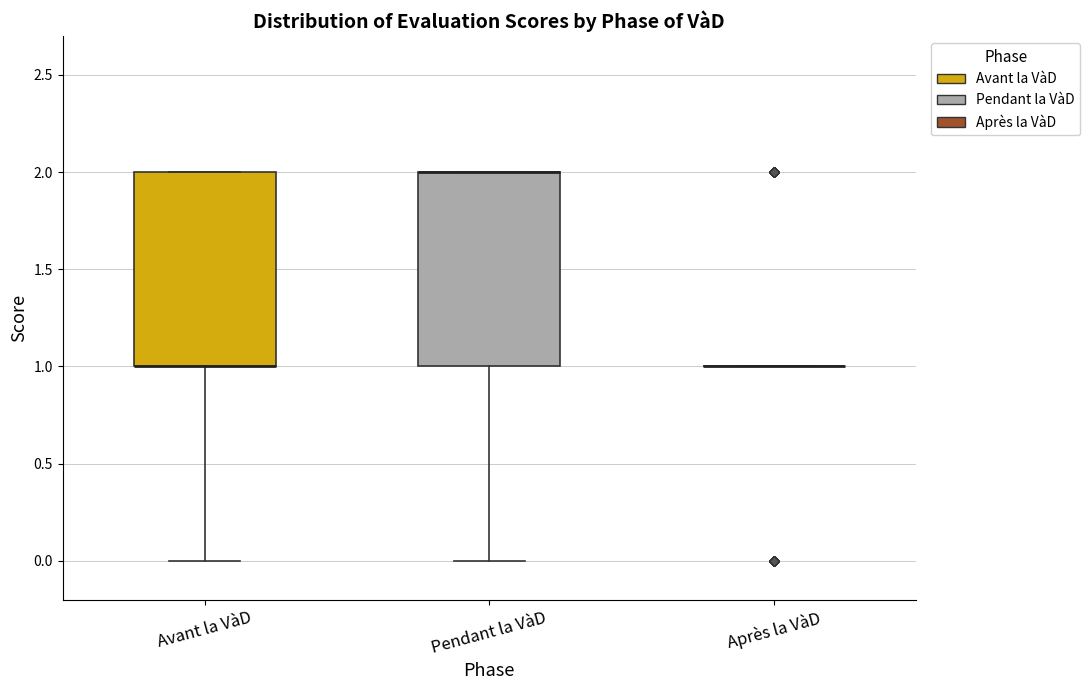

Reading left to right, transcribe this box plot: for each box, give where its median line is, the range the box spans, and where its two whiskers end, as read against the y-axis. The values are not printed on the chart, so give them approximately, as read against the axis.

Avant la VàD: median 1 (drawn on the box's lower edge), box 1 to 2, whiskers 0 to 2
Pendant la VàD: median 2 (drawn on the box's upper edge), box 1 to 2, whiskers 0 to 2
Après la VàD: box collapsed to a line at 1, whiskers 1 to 1